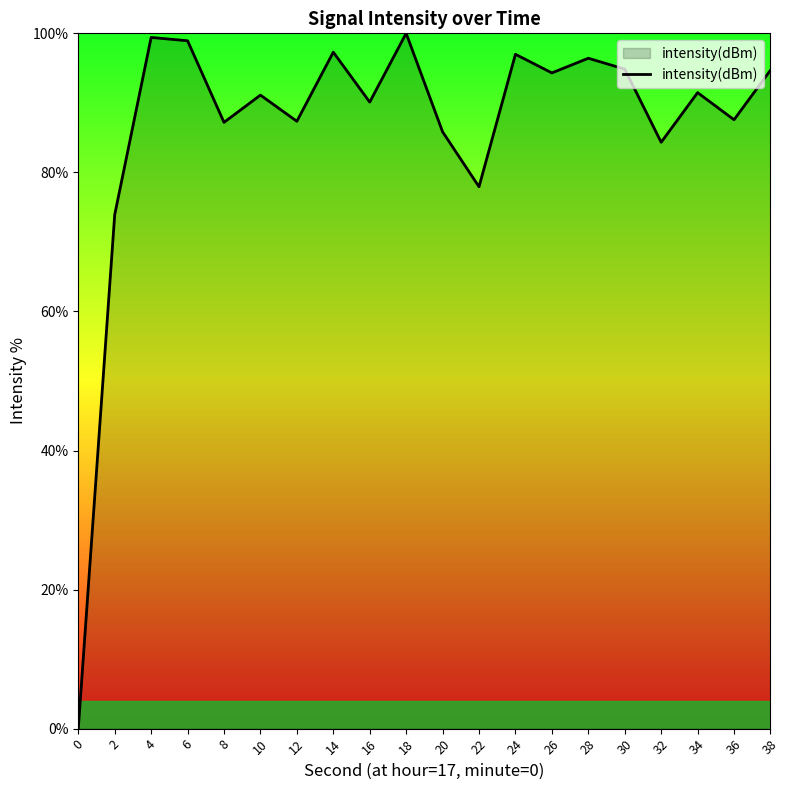

What is the sum of the values at 30 and 10?

186.0